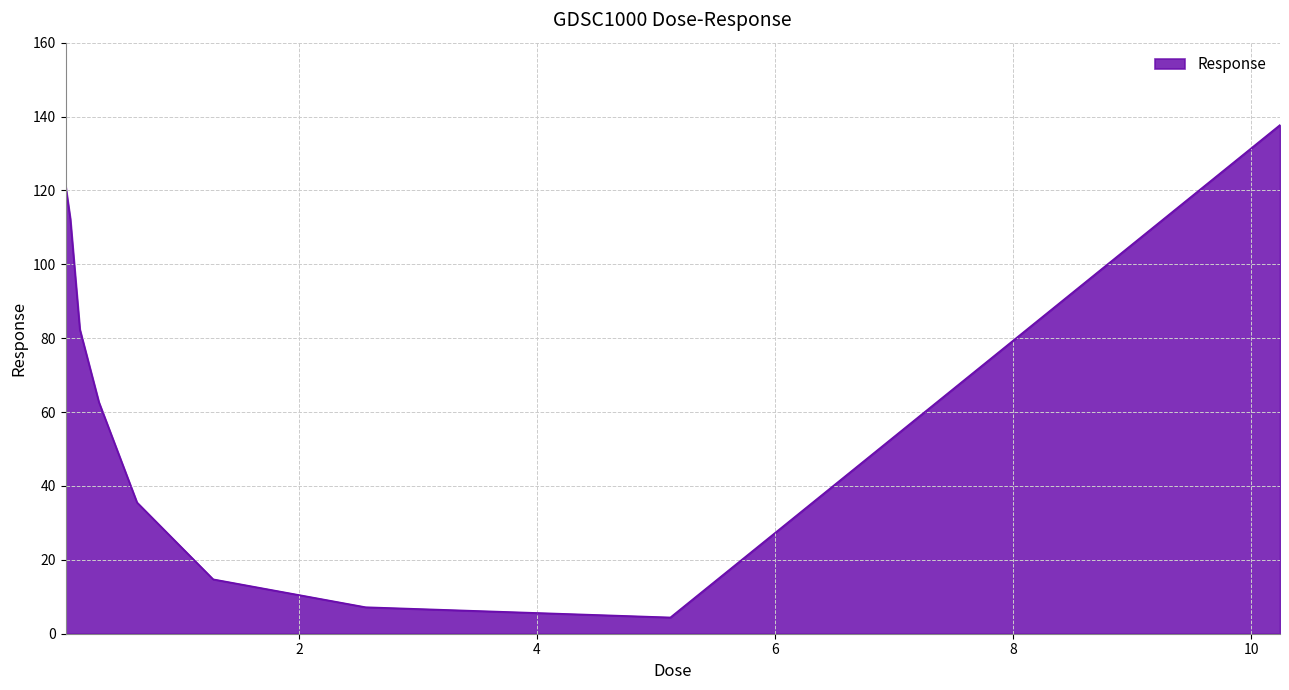

What is the maximum value shown in the chart?

137.7